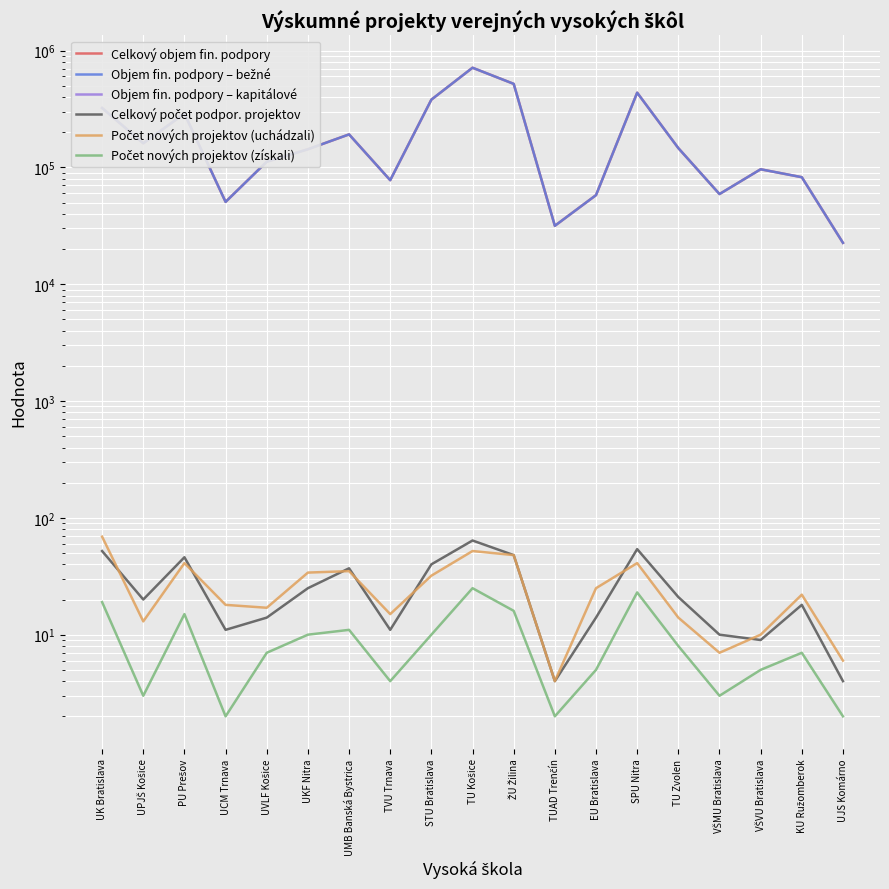

True or false: Objem fin. podpory – kapitálové and Celkový počet podpor. projektov intersect in this chart.

False